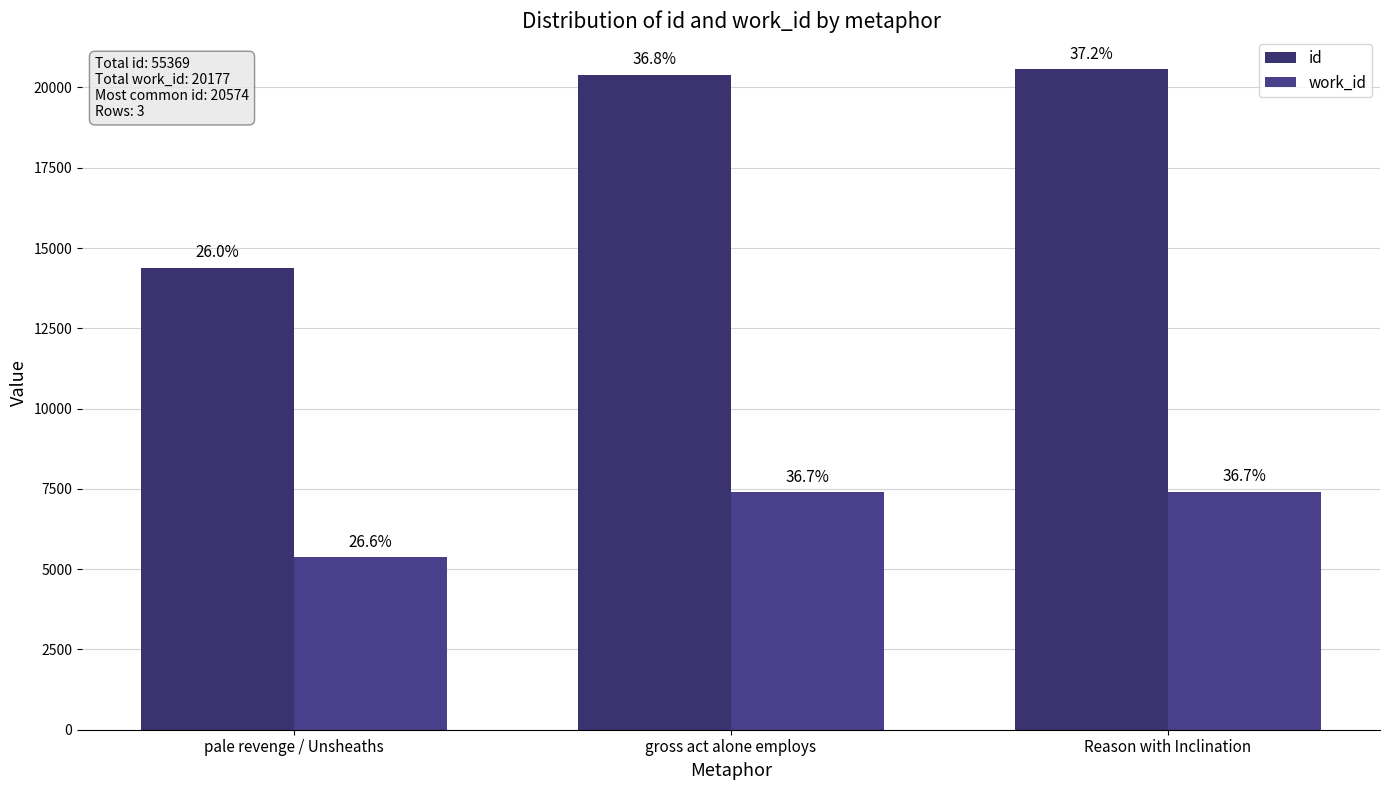

What is the label of the 1st bar from the right?

Reason with Inclination